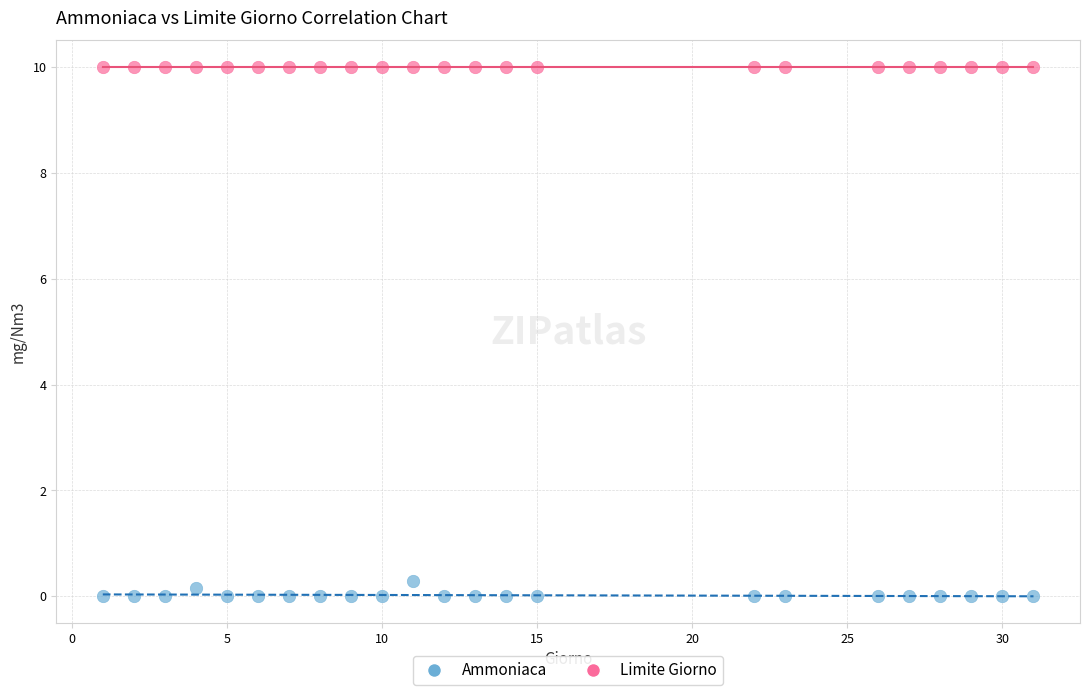

Which series reaches the minimum Y coordinate?

Ammoniaca